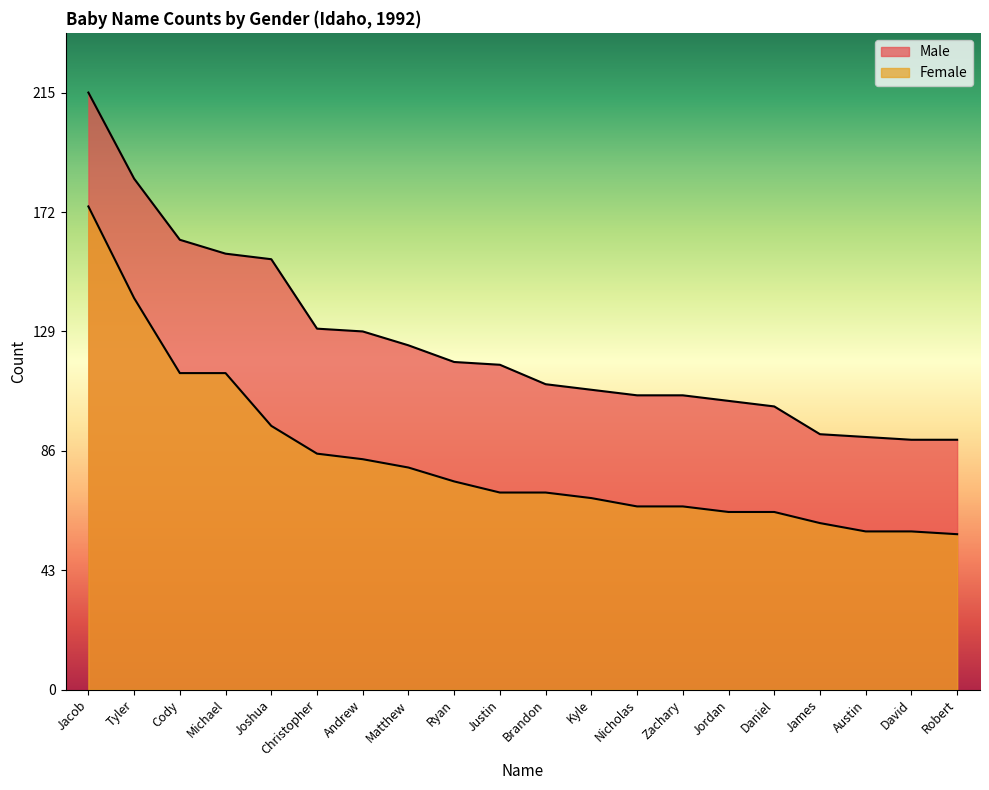

Is the value of Male at Michael greater than the value of Female at Andrew?

Yes